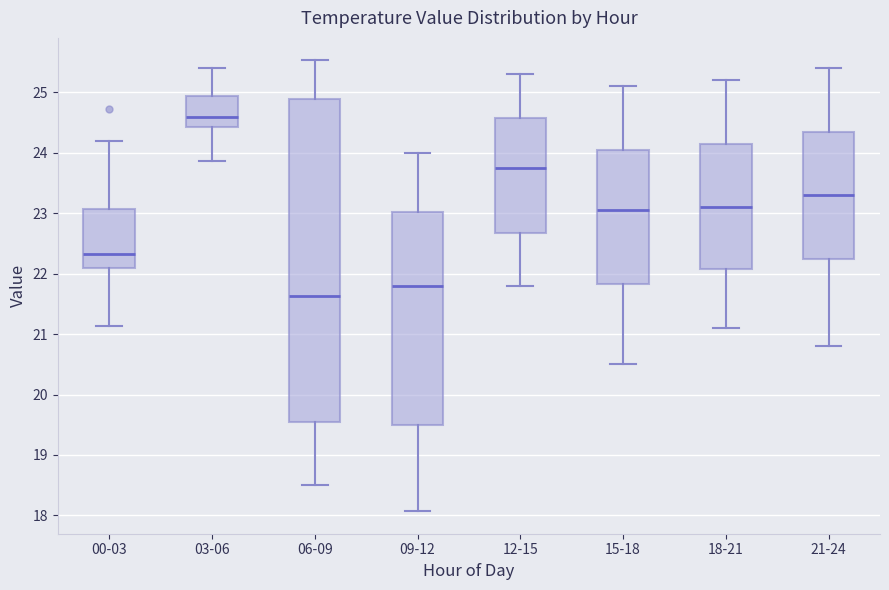

Where does the upper whisker of the box for 00-03 end on the y-axis? The values are not printed on the chart, so give them approximately, as read against the axis.

24.2